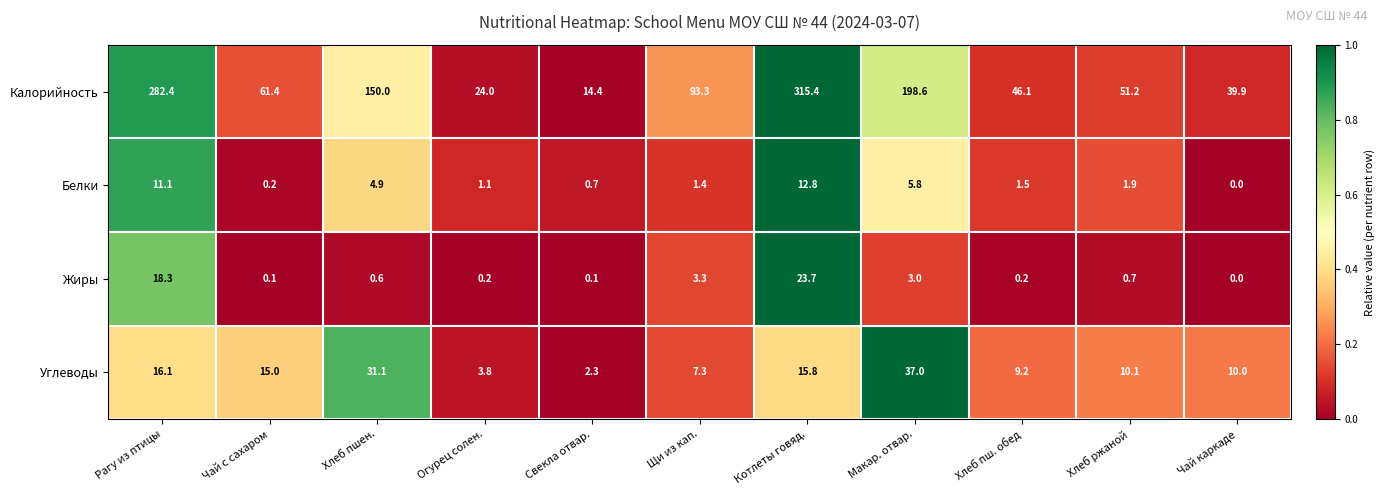

The value of Углеводы at Макар. отвар. is 59.8. True or false?

False